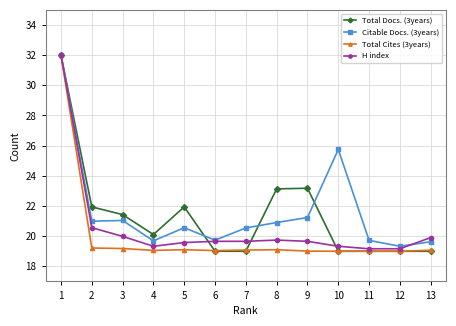

Rank the series by their average value, from lowest to highest.

Total Cites (3years), H index, Total Docs. (3years), Citable Docs. (3years)